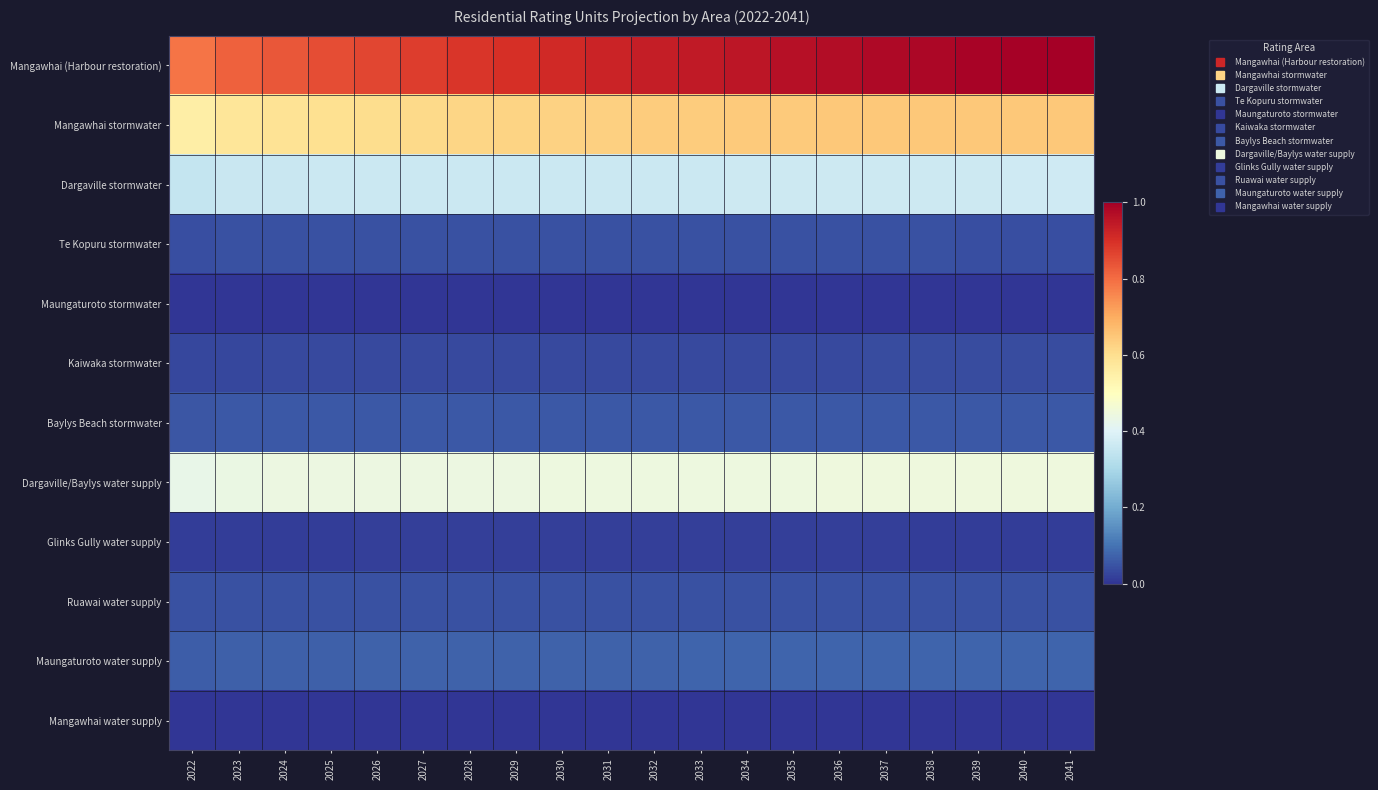

Which has a higher value, 2025 or 2034?

2034